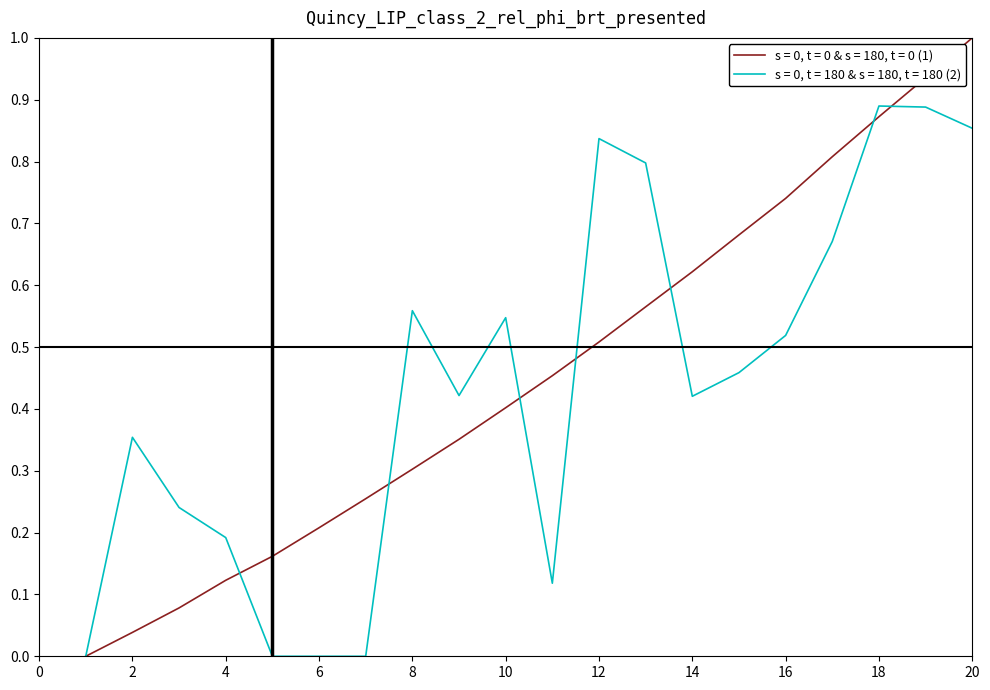

What is the maximum value for s = 0, t = 0 & s = 180, t = 0 (1)?

1.0